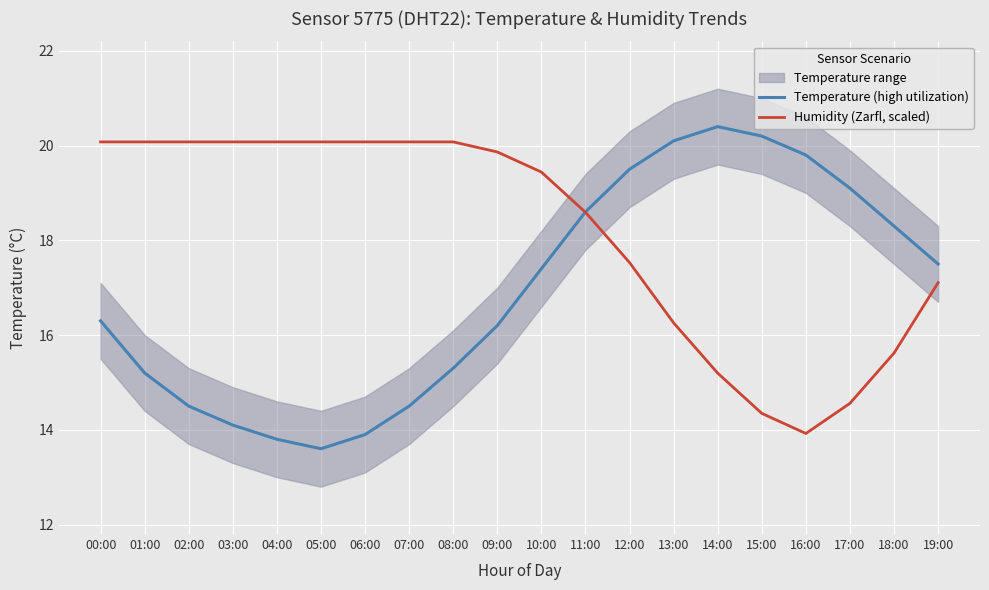

What position from the left is 00:00?

1